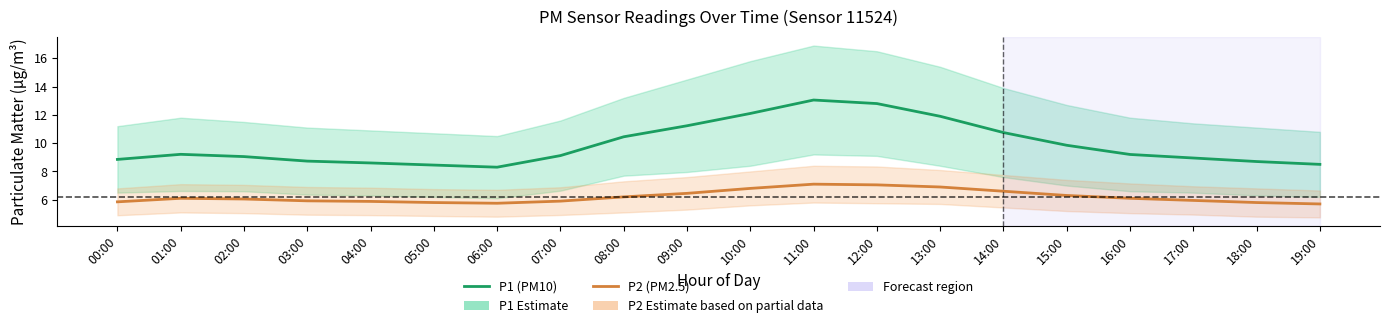

Reading left to right, transcribe all the data shown in this chart.

P1 (PM10): 8.8	9.2	9.1	8.7	8.6	8.4	8.3	9.1	10.4	11.2	12.1	13.1	12.8	11.9	10.8	9.8	9.2	8.9	8.7	8.5
P2 (PM2.5): 5.8	6.1	6.0	5.9	5.9	5.8	5.8	5.9	6.2	6.5	6.8	7.1	7.0	6.9	6.6	6.3	6.1	6.0	5.8	5.7